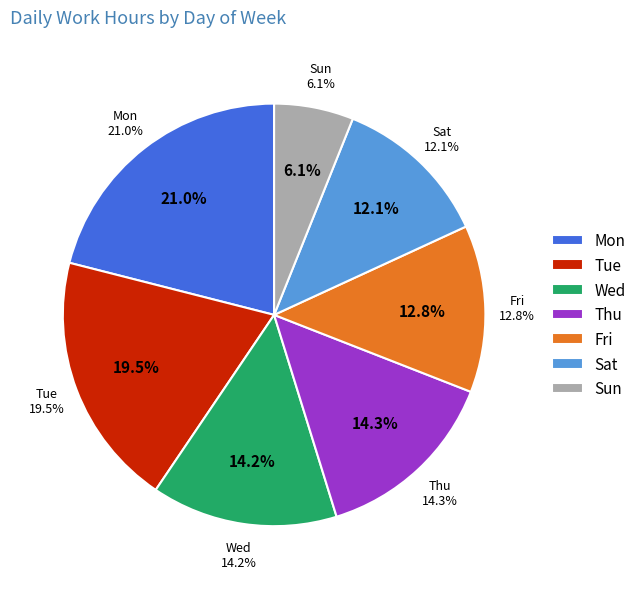

True or false: Wed accounts for 30% of the total.

False